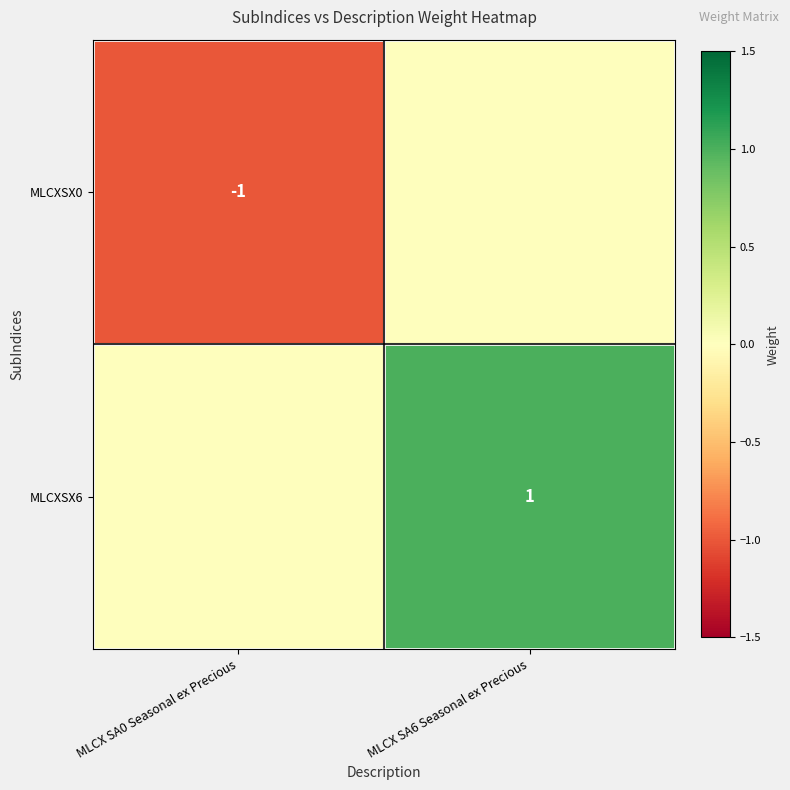

Is the value of MLCXSX6 at MLCX SA6 Seasonal ex Precious greater than the value of MLCXSX0 at MLCX SA0 Seasonal ex Precious?

Yes